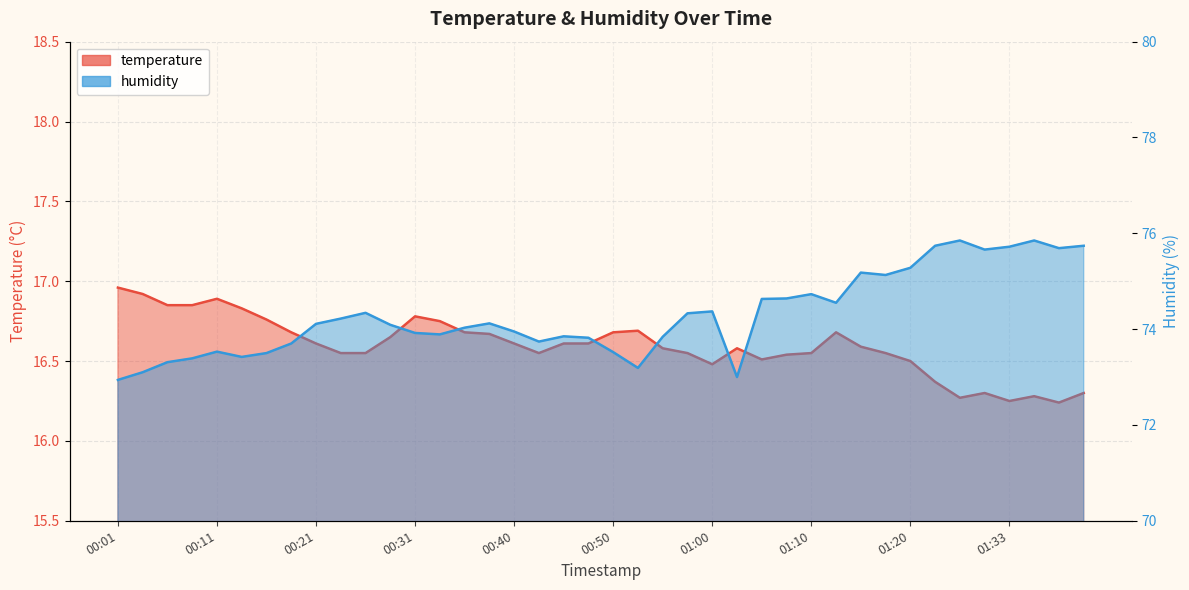

What position from the right is 00:11?

36